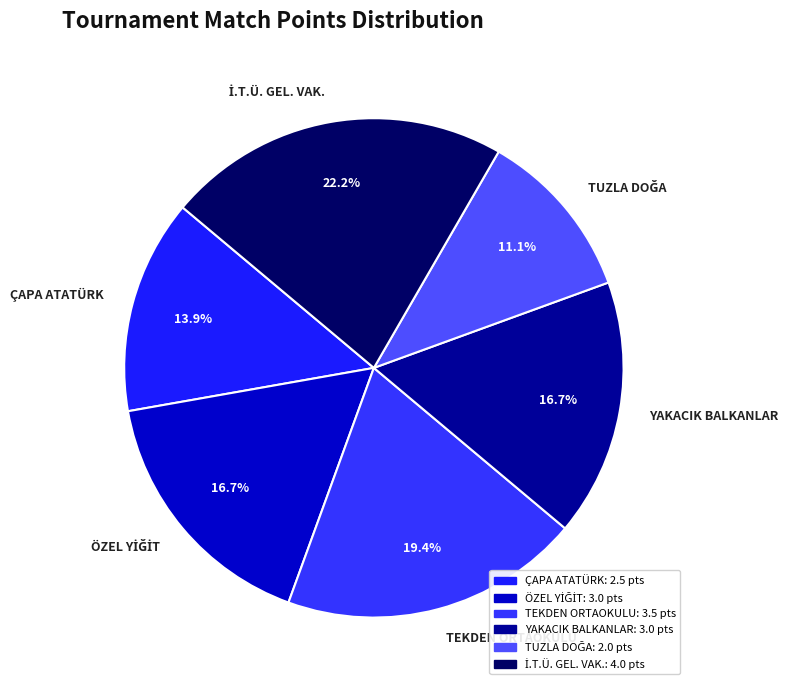

Approximately how many times larger is the value at YAKACIK BALKANLAR compared to ÇAPA ATATÜRK?

1.2